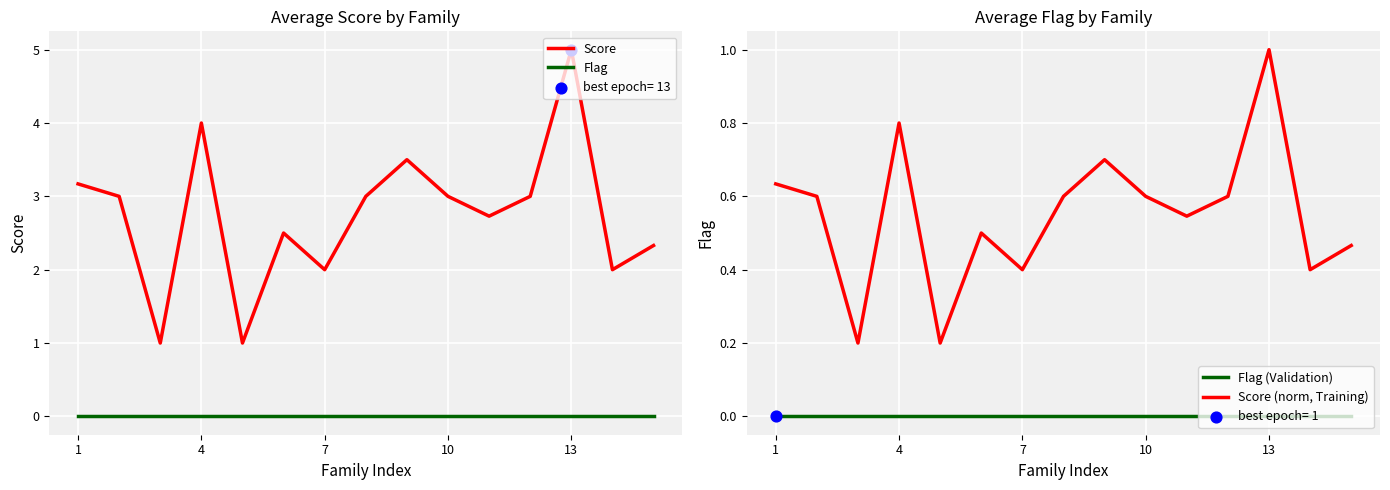

At how many categories does at least one series exceed 0?

15